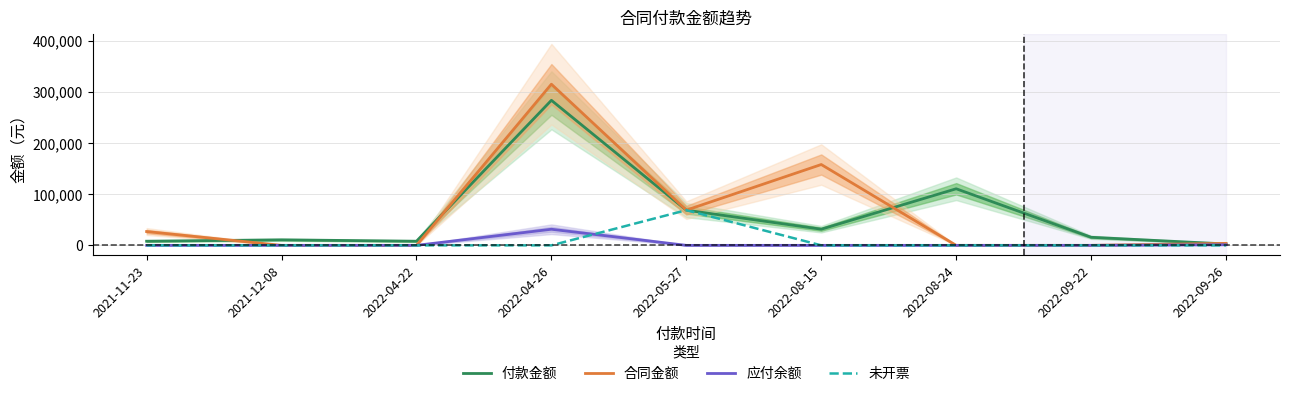

At which category does 合同金额 reach its first local peak?

2022-04-26